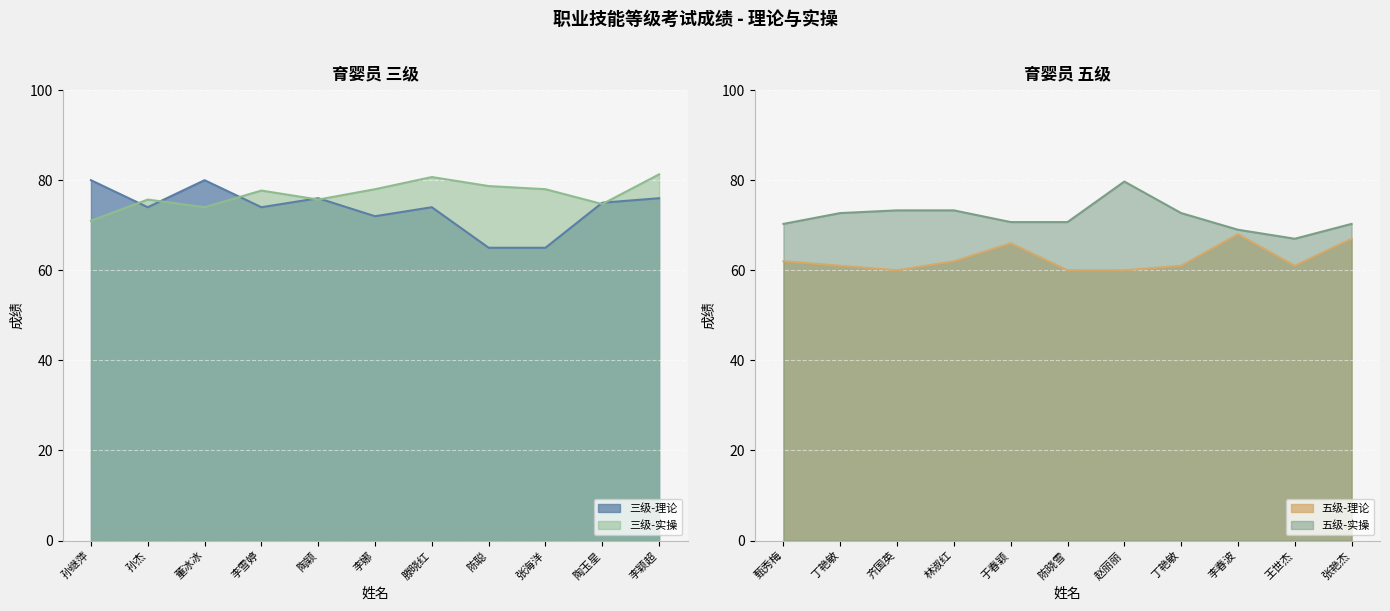

Is the value of 三级-实操 at 滕晓红 greater than the value of 三级-理论 at 李雪婷?

Yes